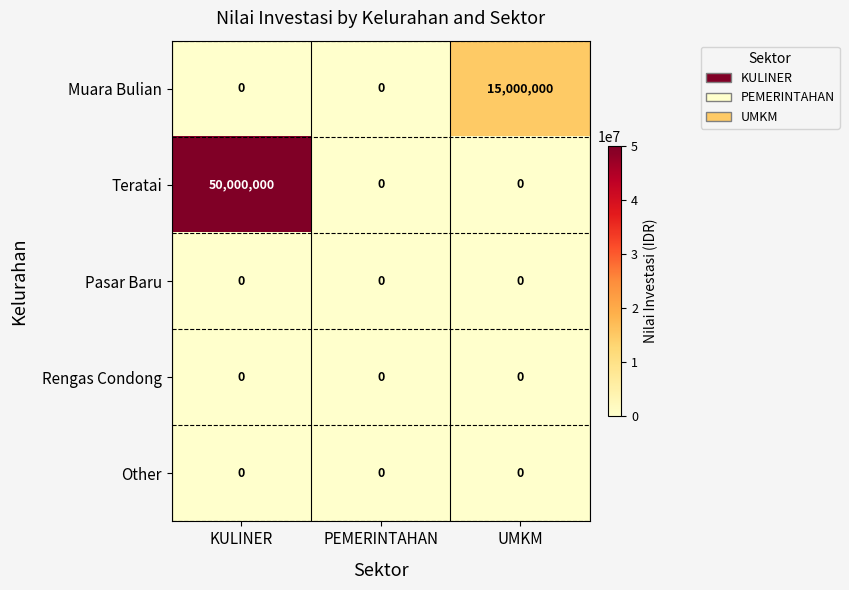

What is the highest value of the Teratai series?

50000000